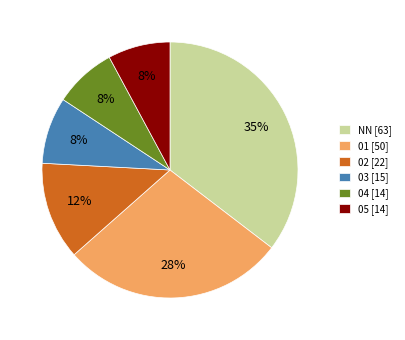

To the nearest percent, what is the average slice percentage?

17%